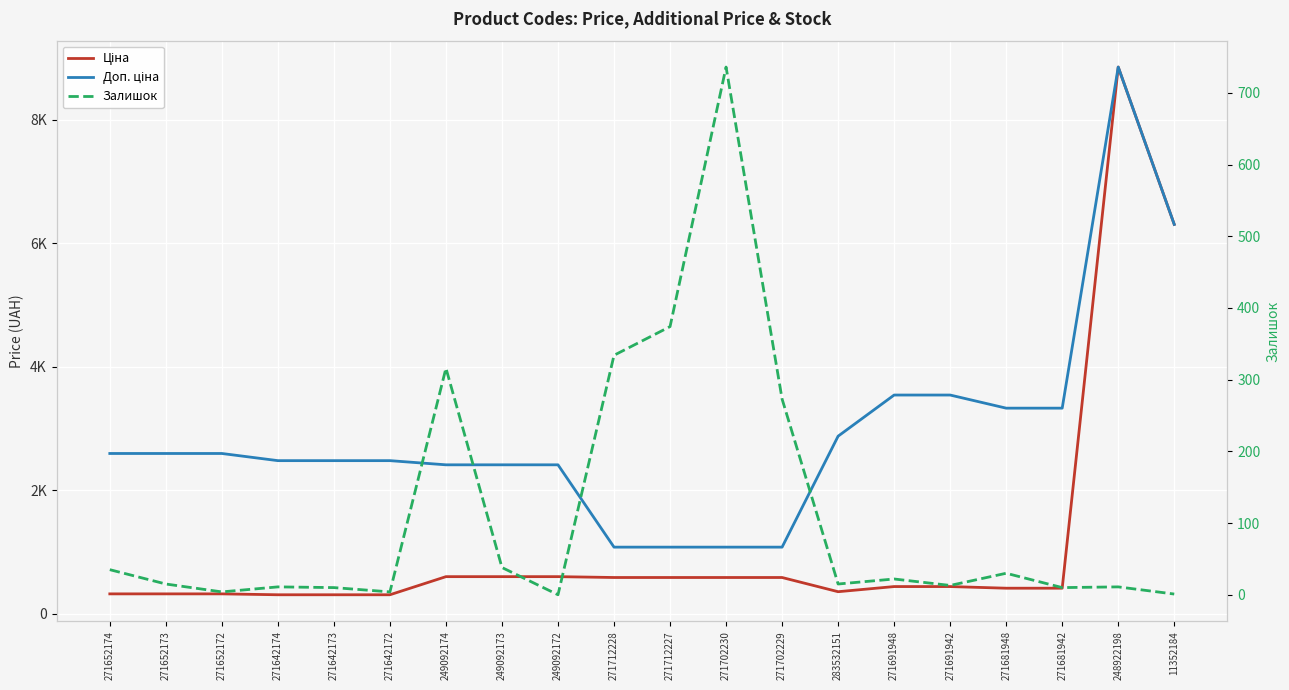

What is the difference between the maximum and second lowest values in the Доп. ціна series?

7775.0